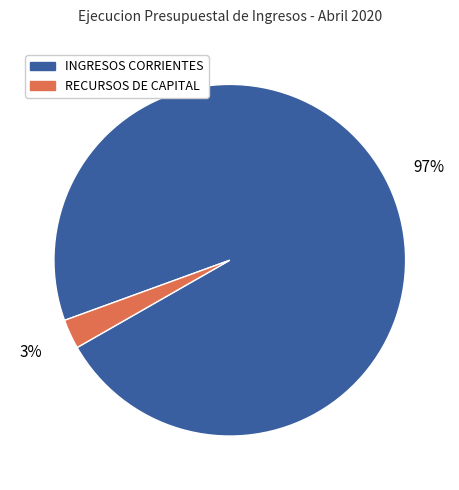

Which category has the smallest portion of the pie?

RECURSOS DE CAPITAL